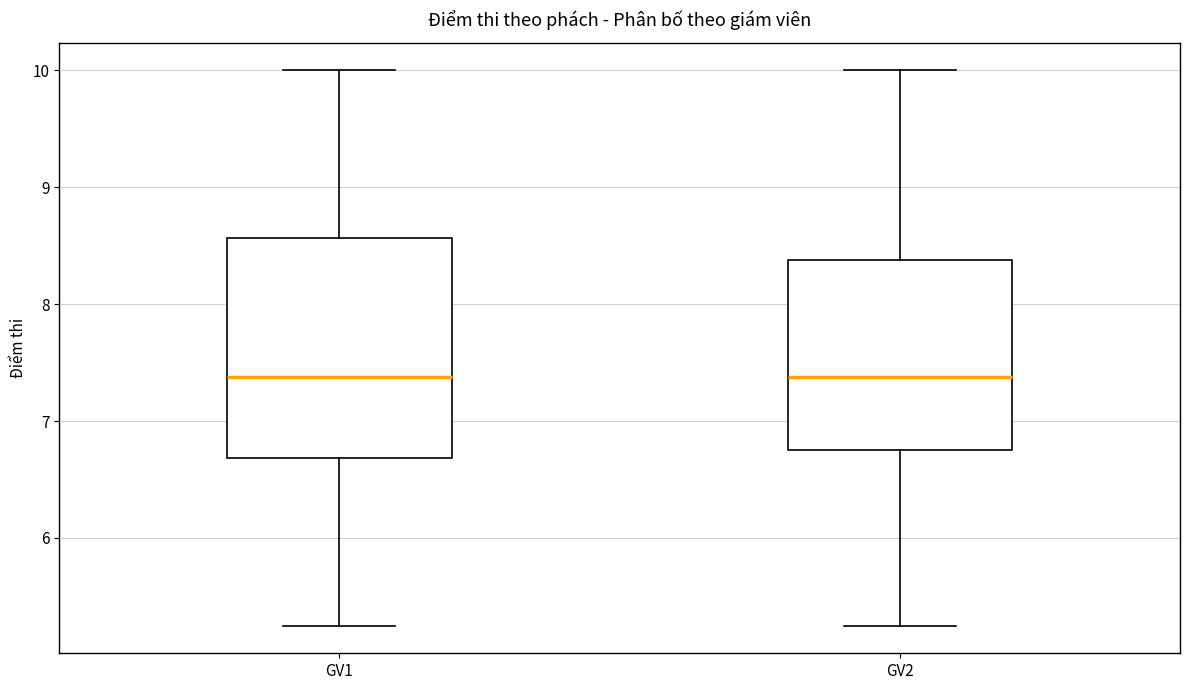

Where does the lower whisker of the box for GV1 end on the y-axis? The values are not printed on the chart, so give them approximately, as read against the axis.

5.3